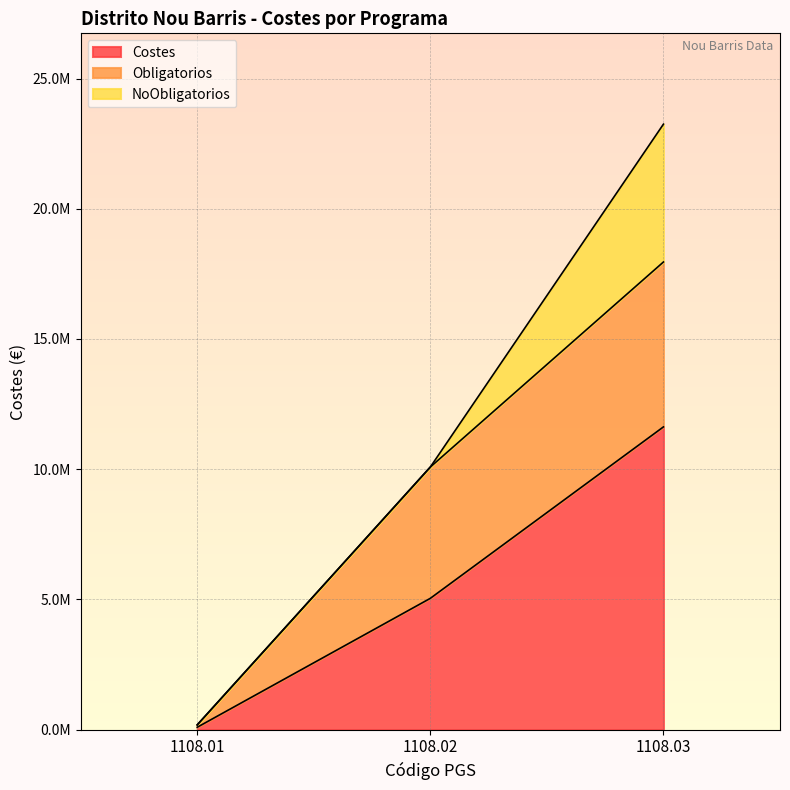

What are all the series names shown in the legend?

Costes, Obligatorios, NoObligatorios